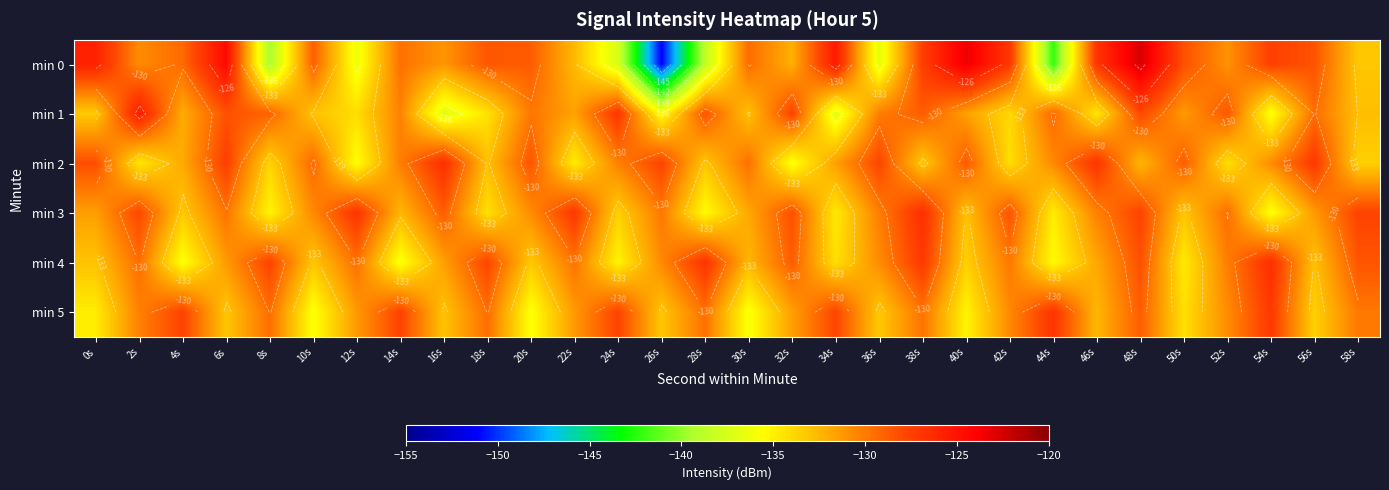

True or false: min 4 has a value of -201.8 at 14s.

False